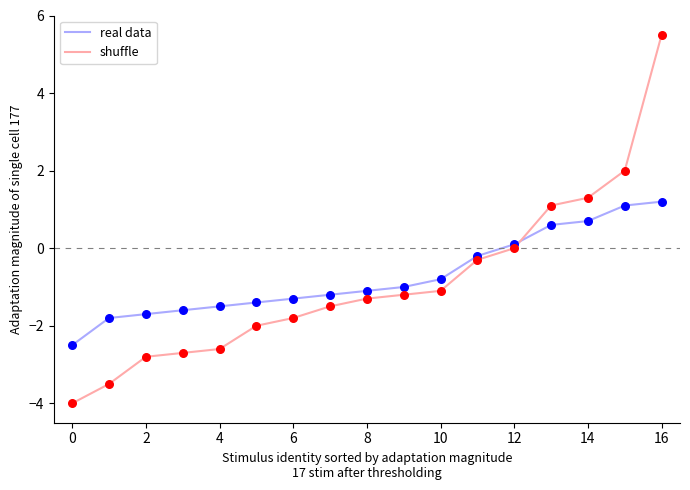

Which series has the largest total across all categories?

real data